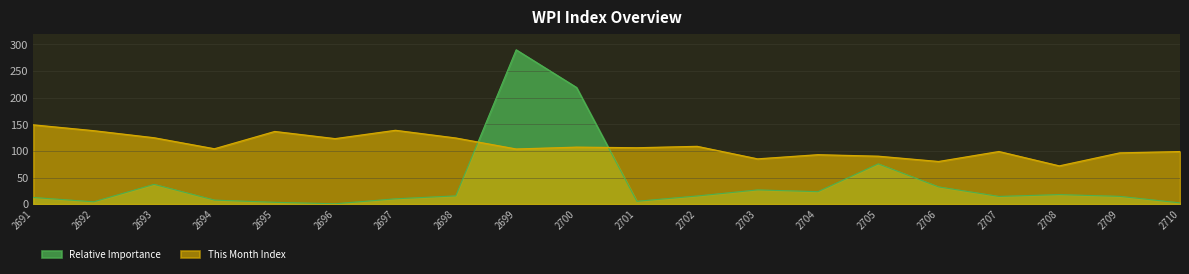

Does the chart have visible grid lines?

Yes